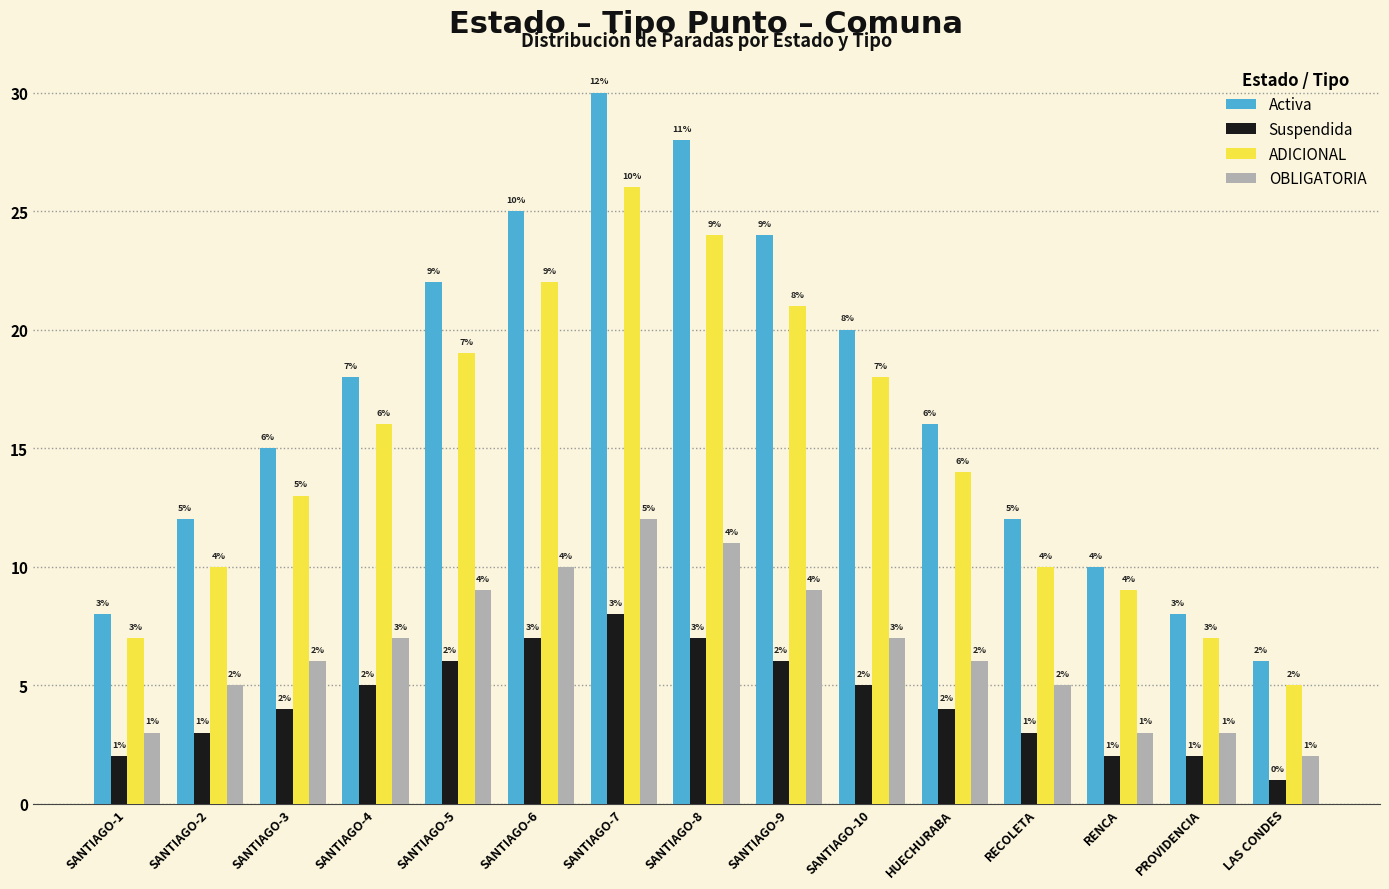

What is the sum of all ADICIONAL values?

221